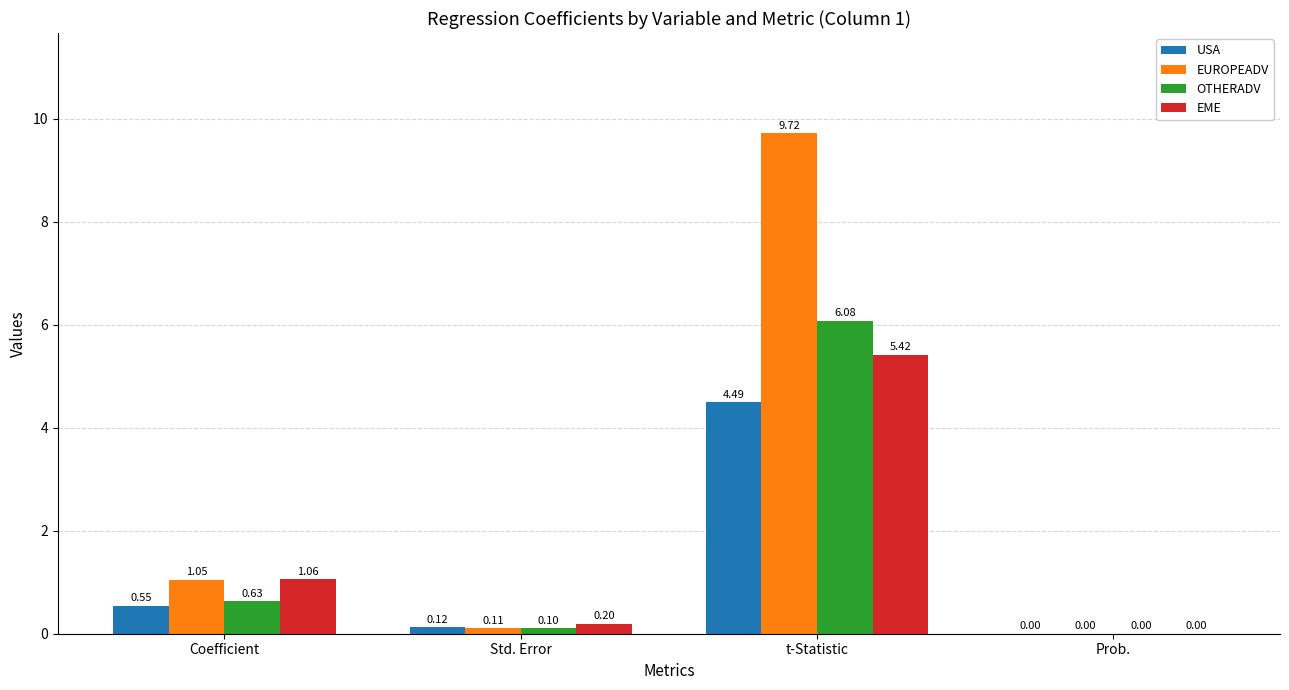

What are all the series names shown in the legend?

USA, EUROPEADV, OTHERADV, EME